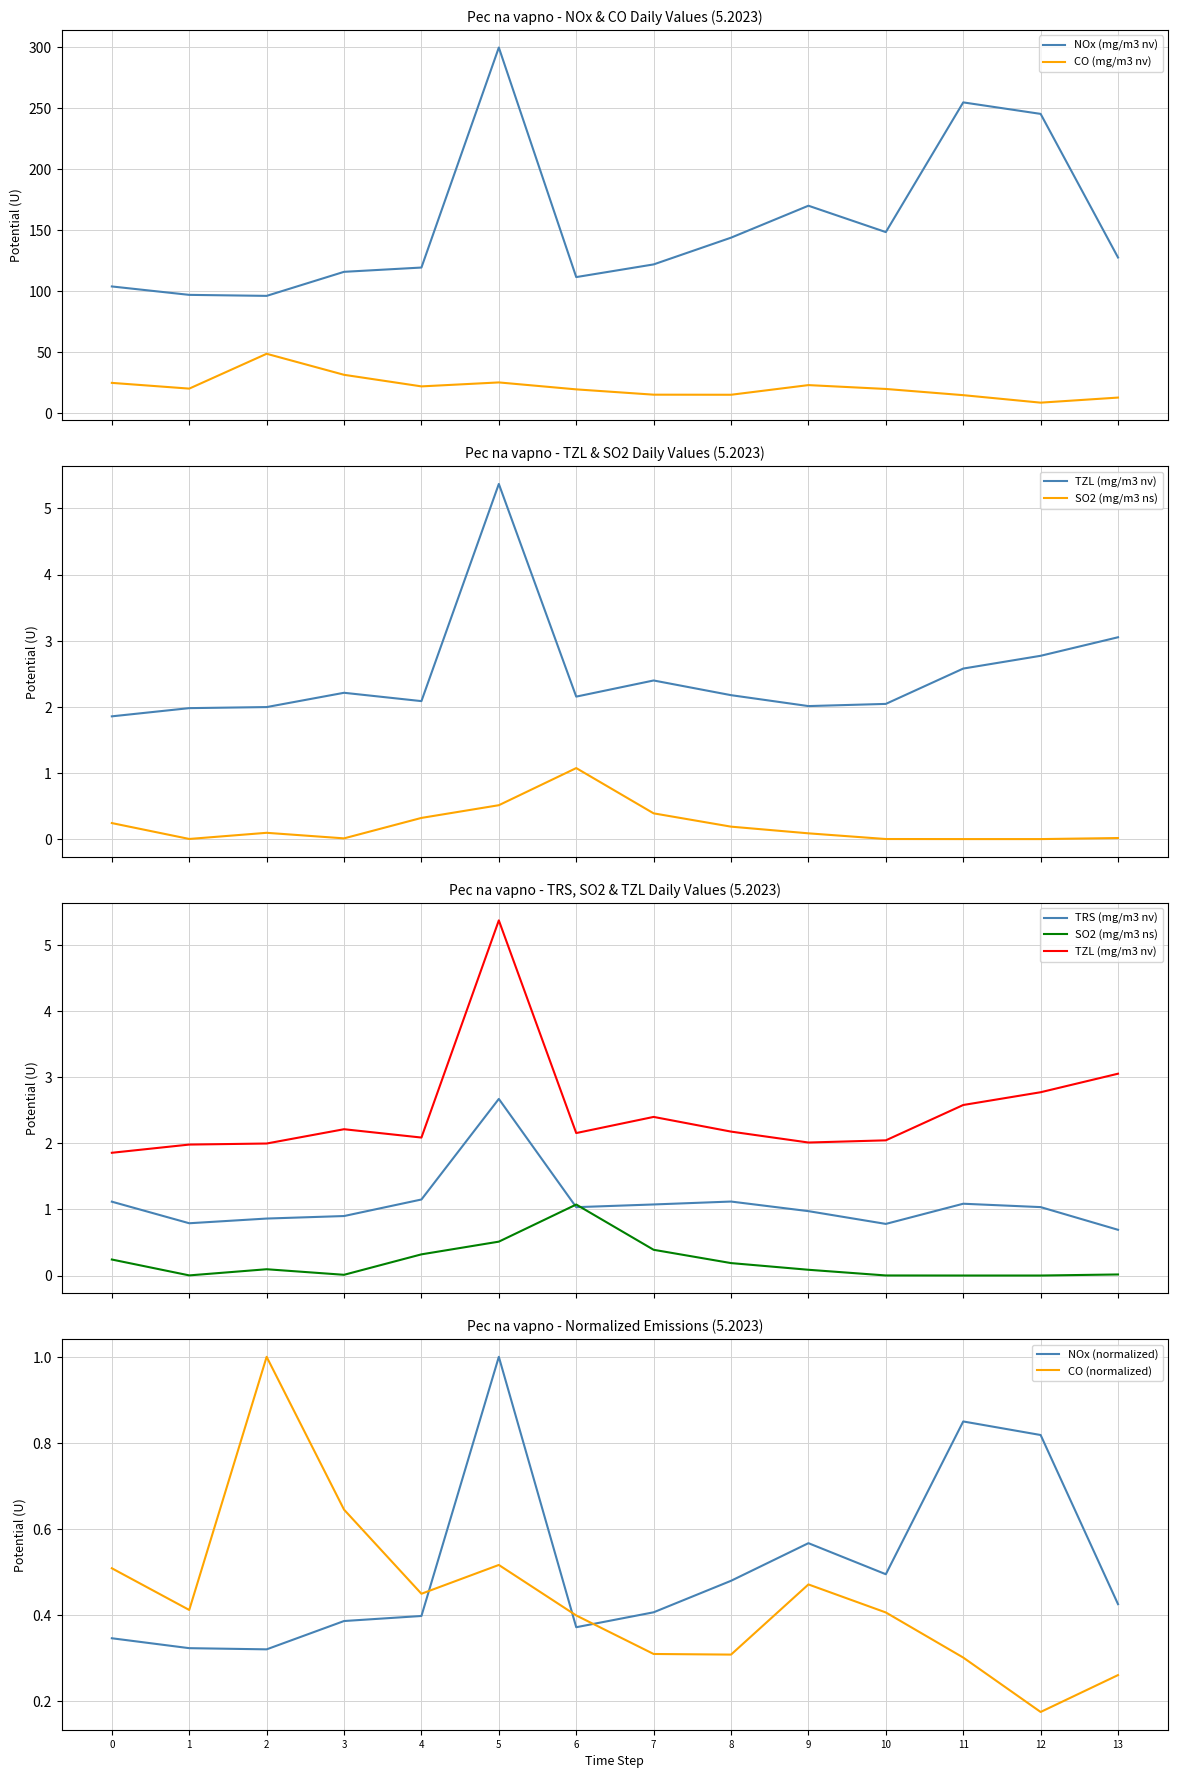

True or false: CO (mg/m3 nv) and NOx (mg/m3 nv) intersect in this chart.

False